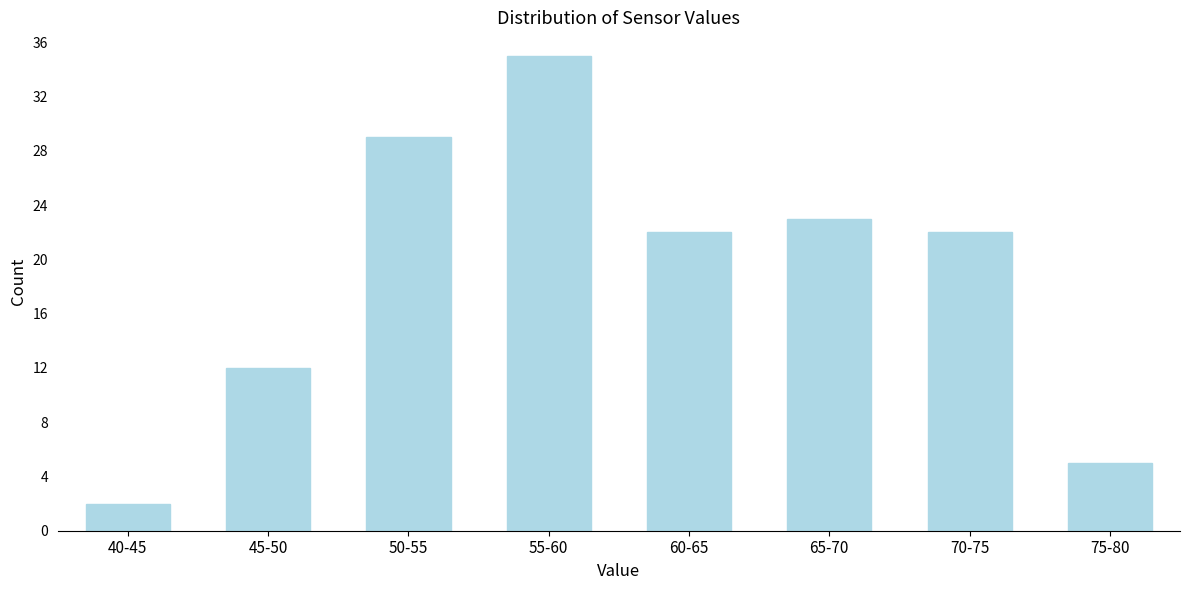

Reading right to left, list all the values displayed in this chart.

75-80=5	70-75=22	65-70=23	60-65=22	55-60=35	50-55=29	45-50=12	40-45=2